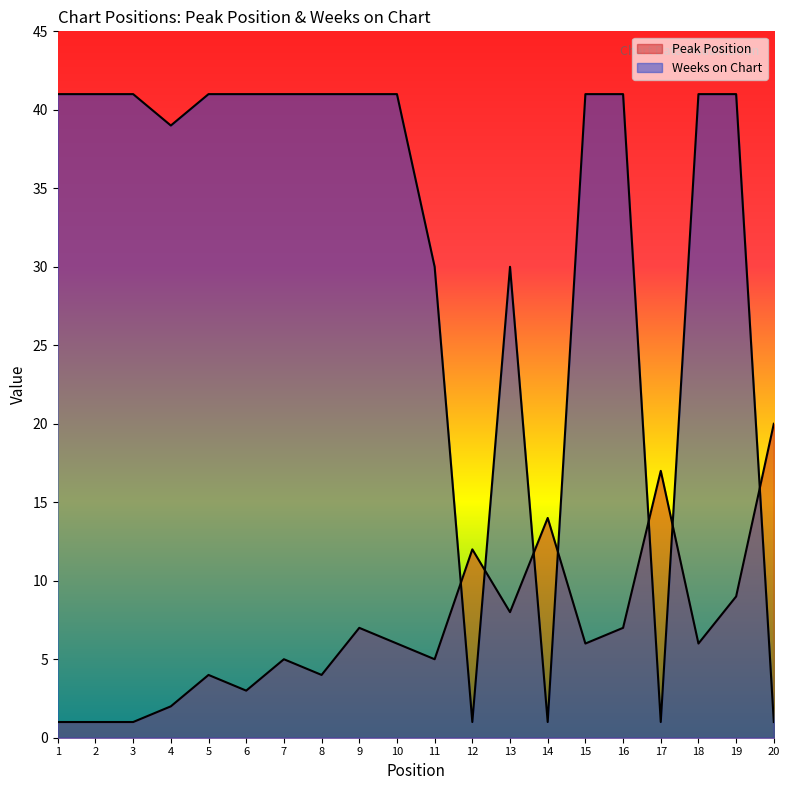

The value of Weeks on Chart at 20 is 1. True or false?

False